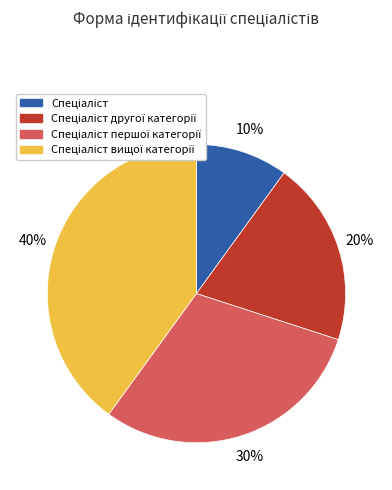

To the nearest percent, what is the difference between the largest and smallest slice percentages?

30%